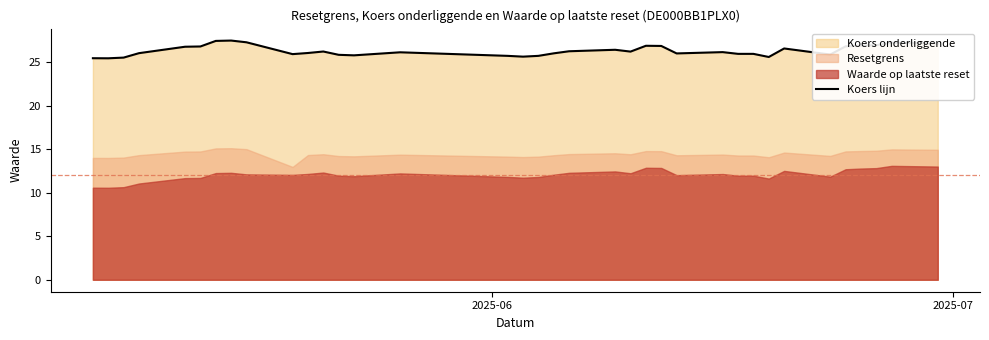

How many data points are less than 26?

13